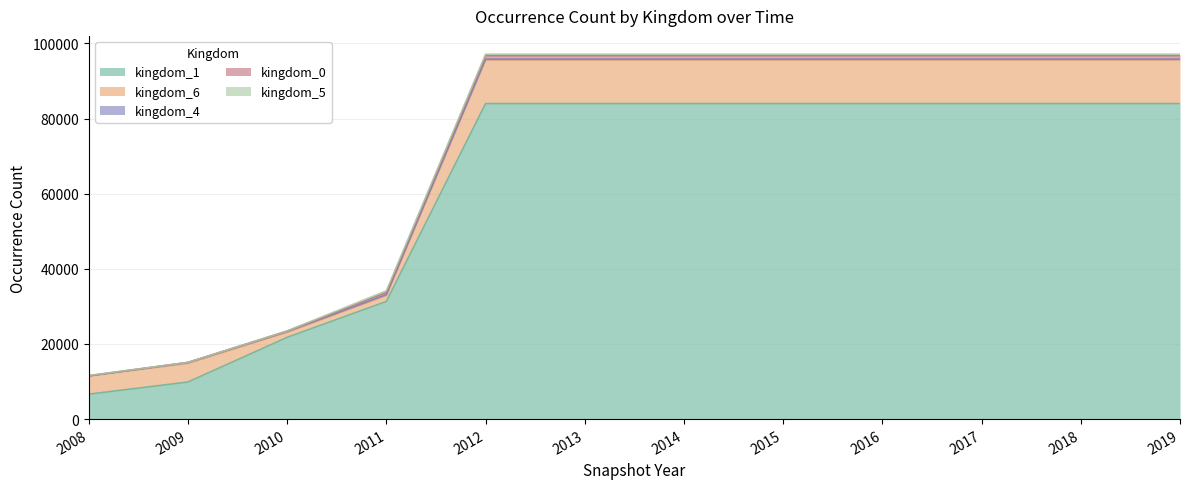

Does the chart have visible grid lines?

Yes